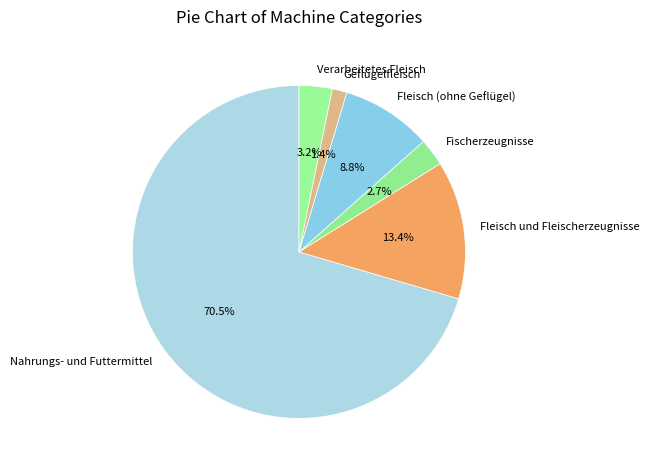

What is the majority slice?

Nahrungs- und Futtermittel